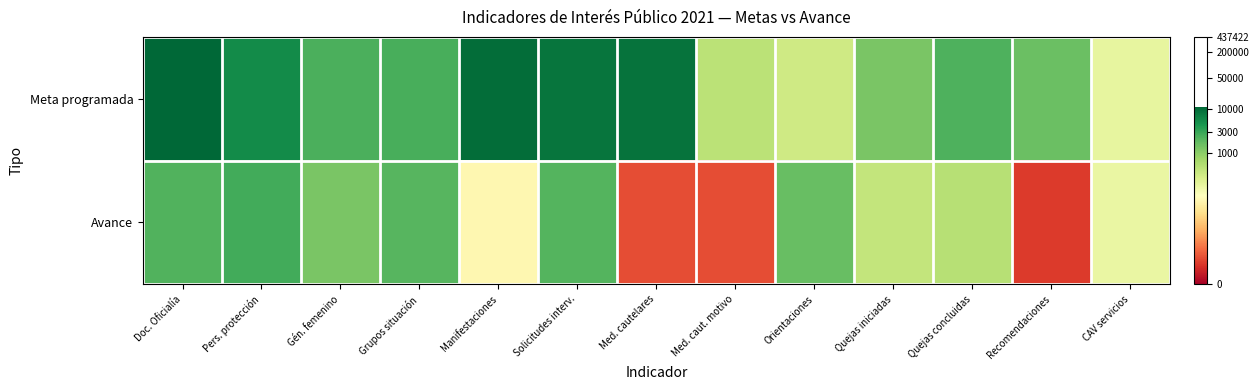

Between Quejas iniciadas and Doc. Oficialía, which is larger?

Doc. Oficialía